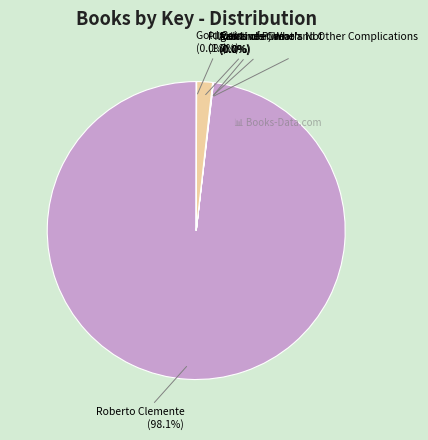

Does Roberto Clemente represent more than half of the total?

Yes